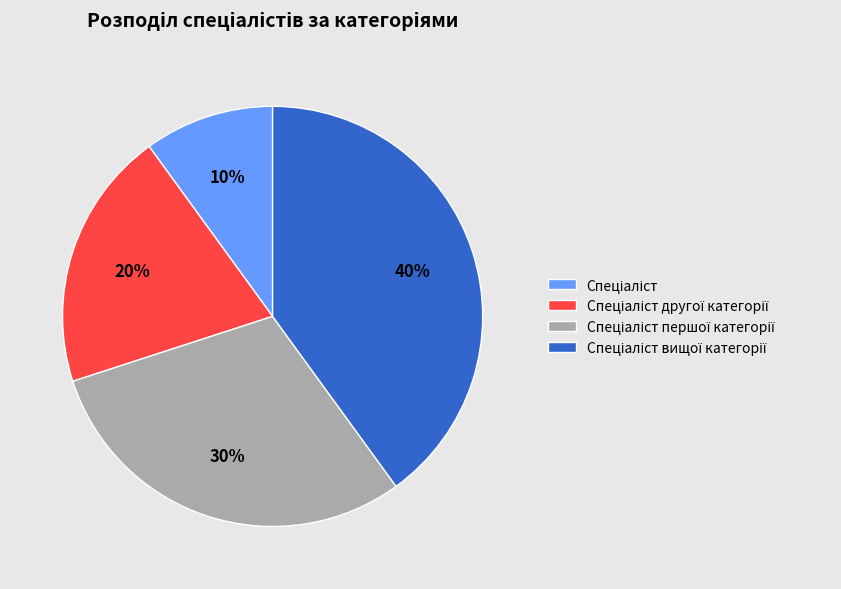

To the nearest percent, what is the difference between the largest and smallest slice percentages?

30%